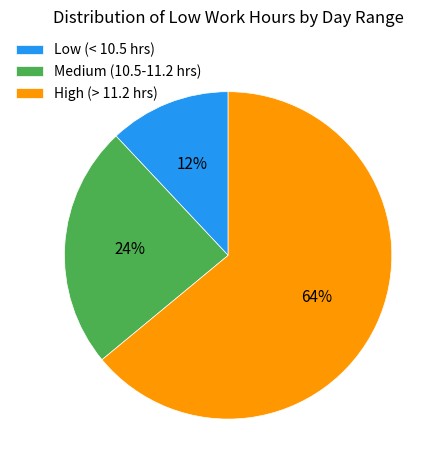

Approximately how many times larger is the value at Low (< 10.5 hrs) compared to Medium (10.5-11.2 hrs)?

0.5